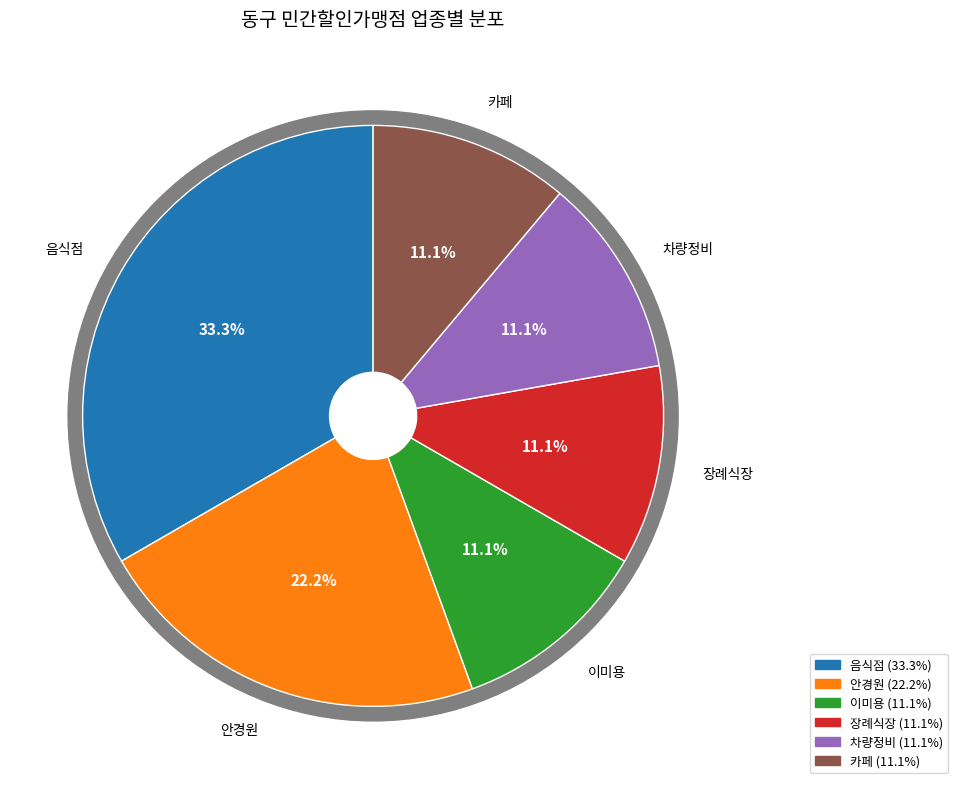

Does 이미용 represent more than half of the total?

No